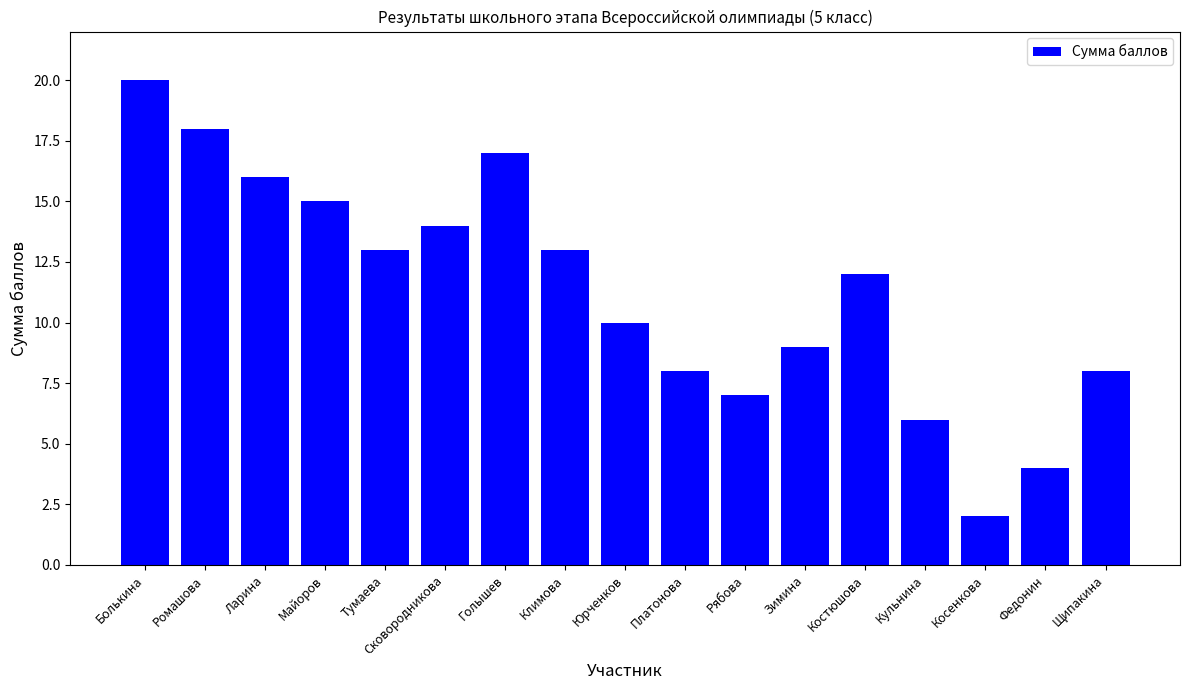

What value does the data have at Зимина?

9